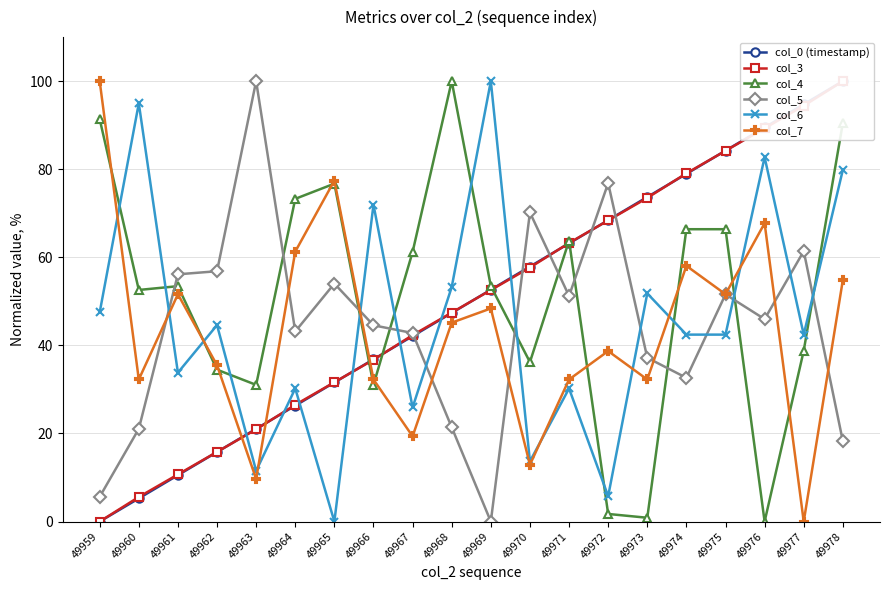

Rank the series at 49975 from highest to lowest value.

col_0 (timestamp), col_3, col_4, col_7, col_5, col_6